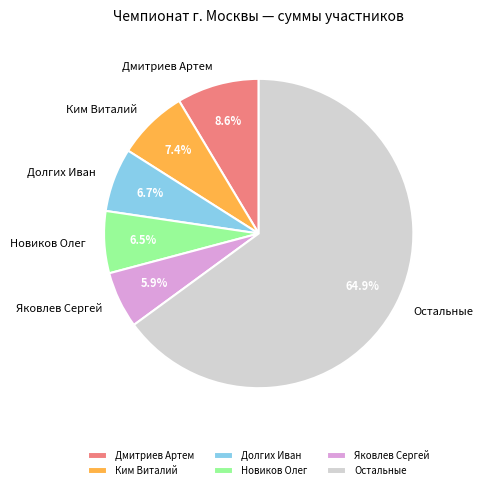

Is there any slice that represents more than half of the pie?

Yes